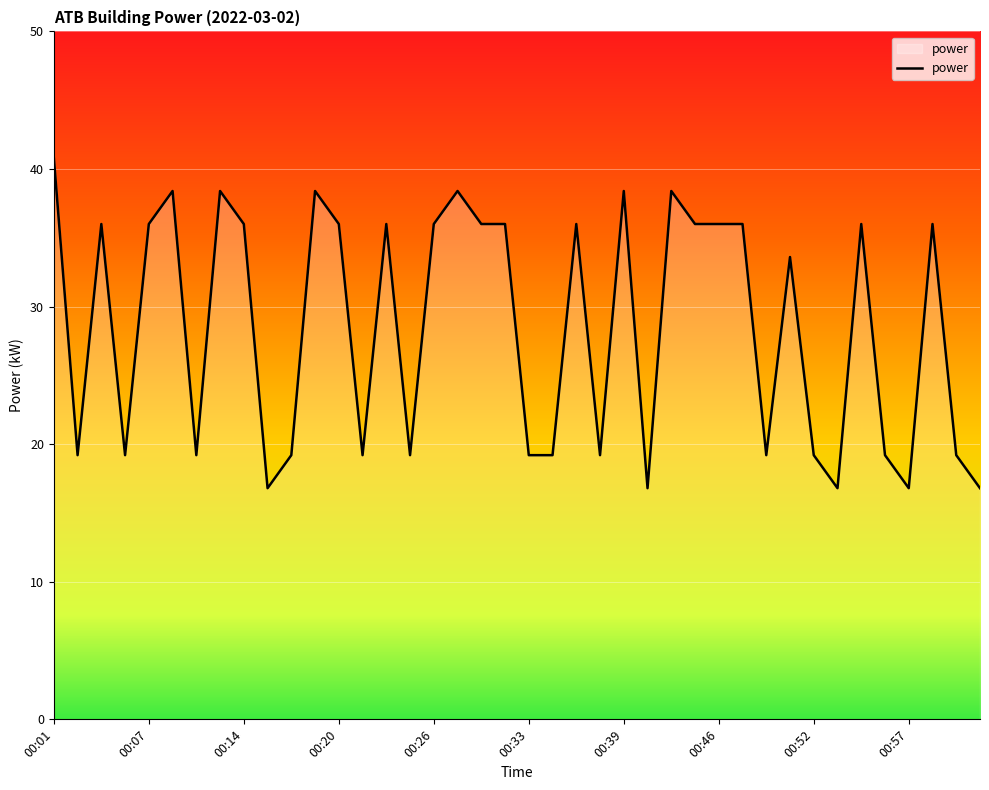

What is the difference between the maximum and minimum values?

24.0